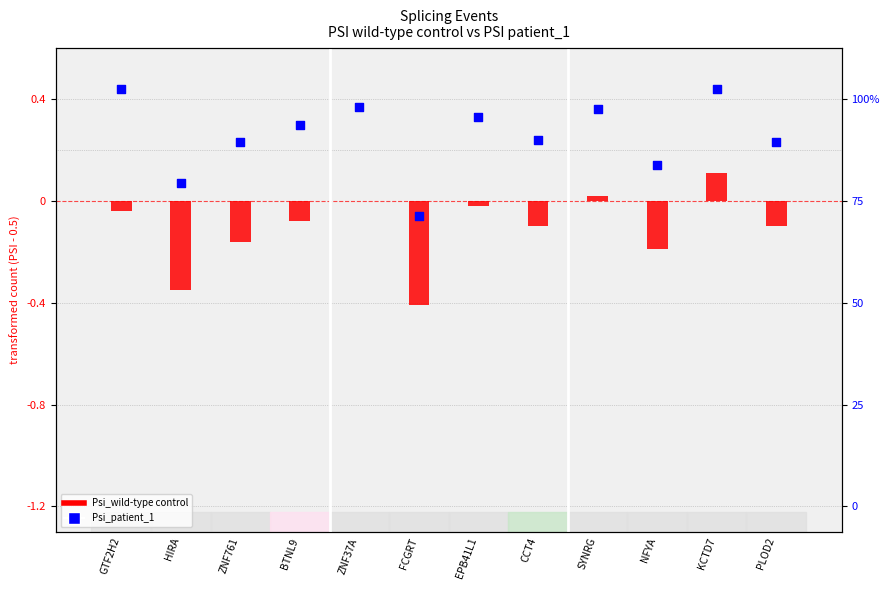

At how many categories does at least one series exceed 0?

11